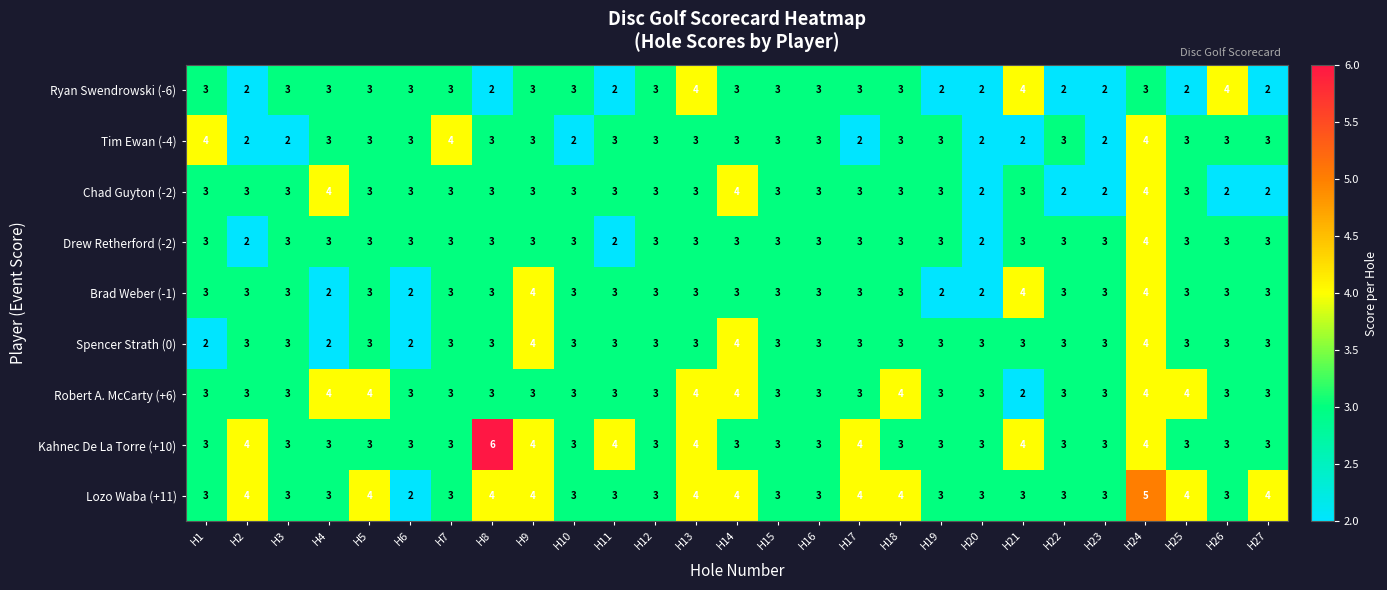

Is it true that Tim Ewan (-4) equals 3 at H9?

True